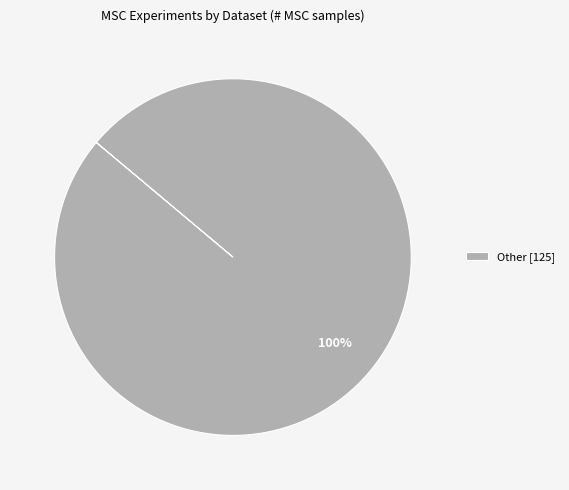

Rank the categories by value from lowest to highest.

Other [125]